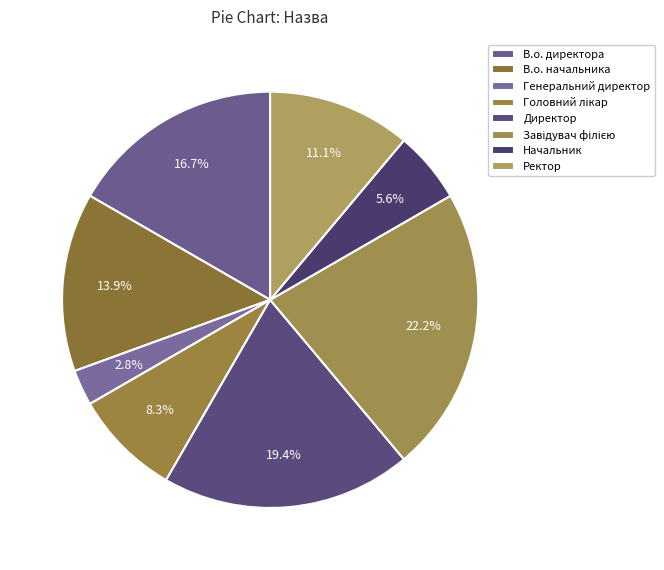

Is there any slice that represents more than half of the pie?

No